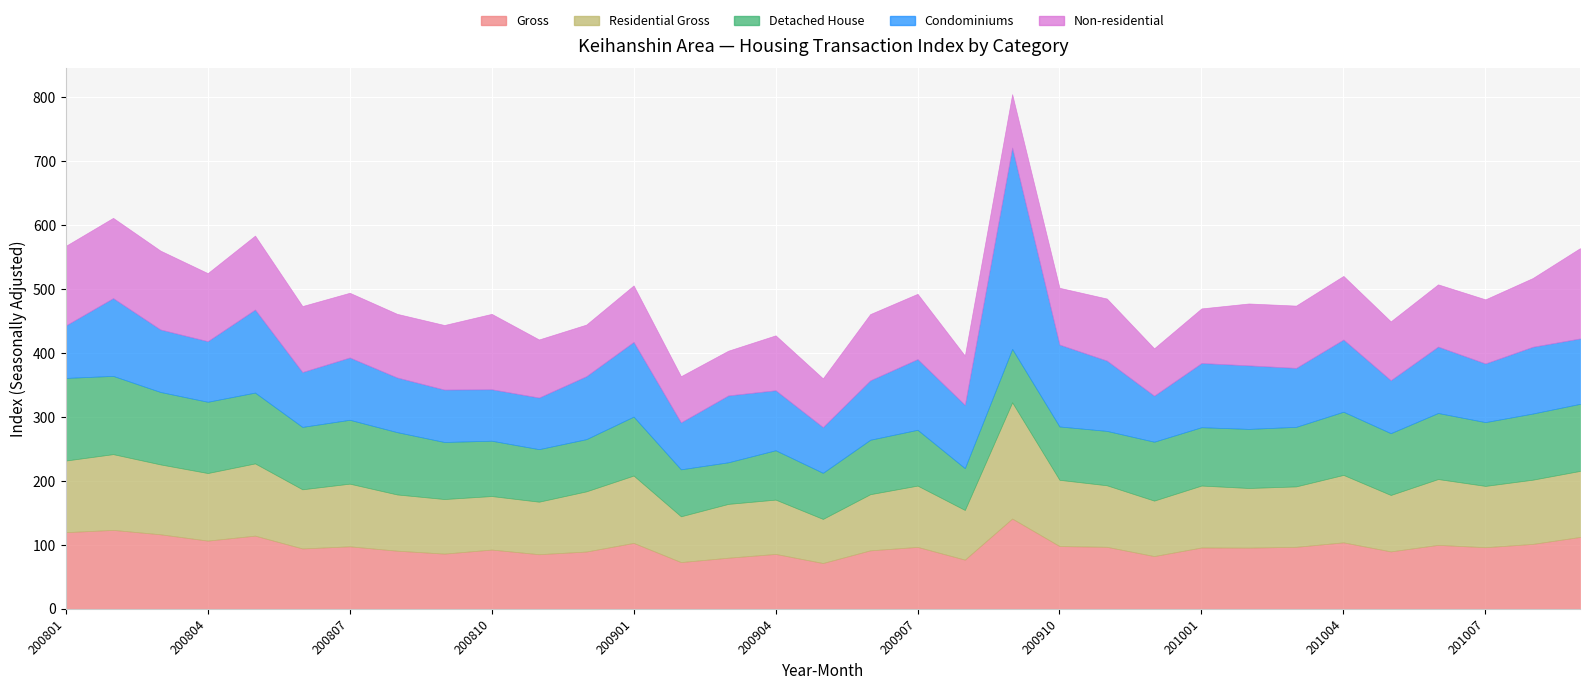

At which category is the sum across all series the highest?

200909